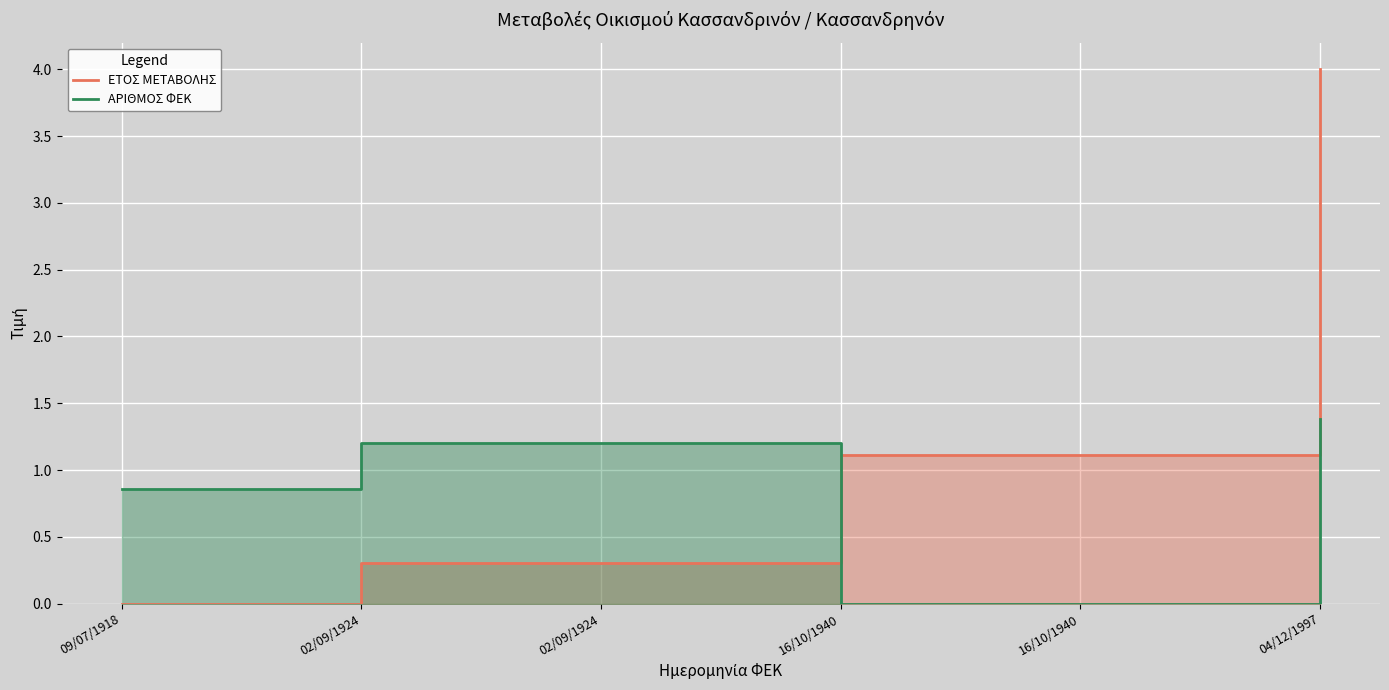

How many data points in ΑΡΙΘΜΟΣ ΦΕΚ are less than 1?

3